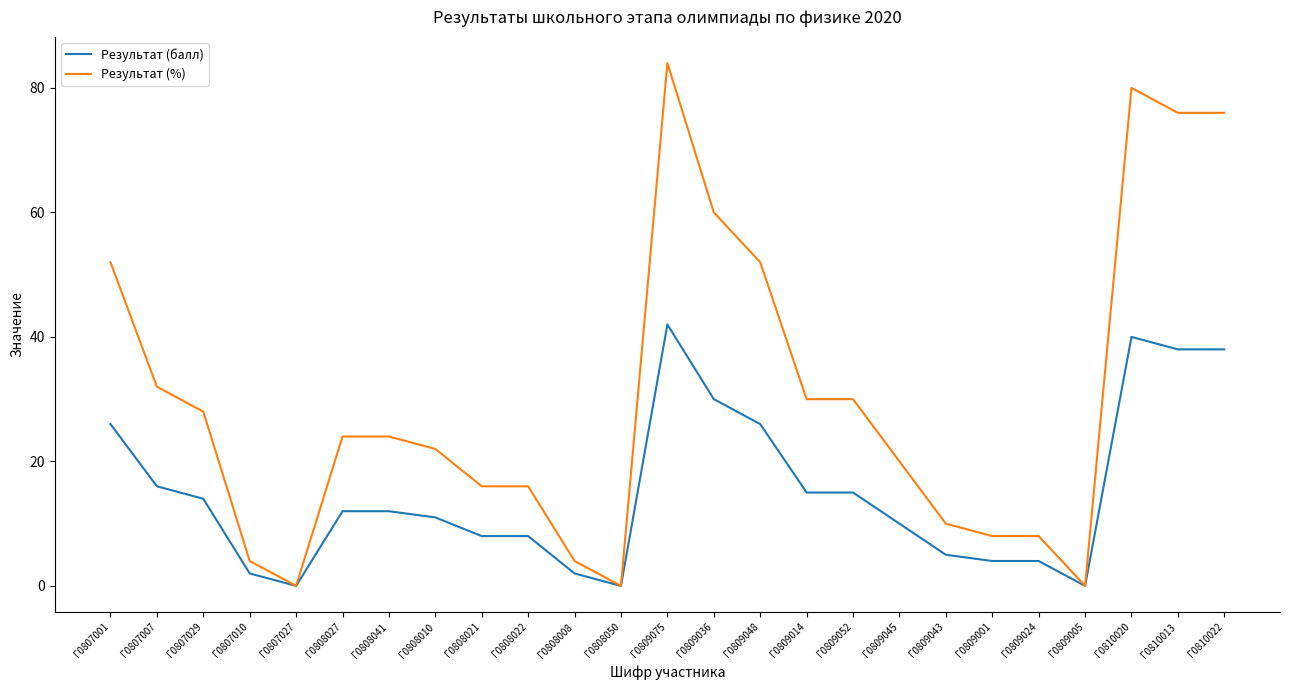

Does the chart display data point markers on the line(s)?

No